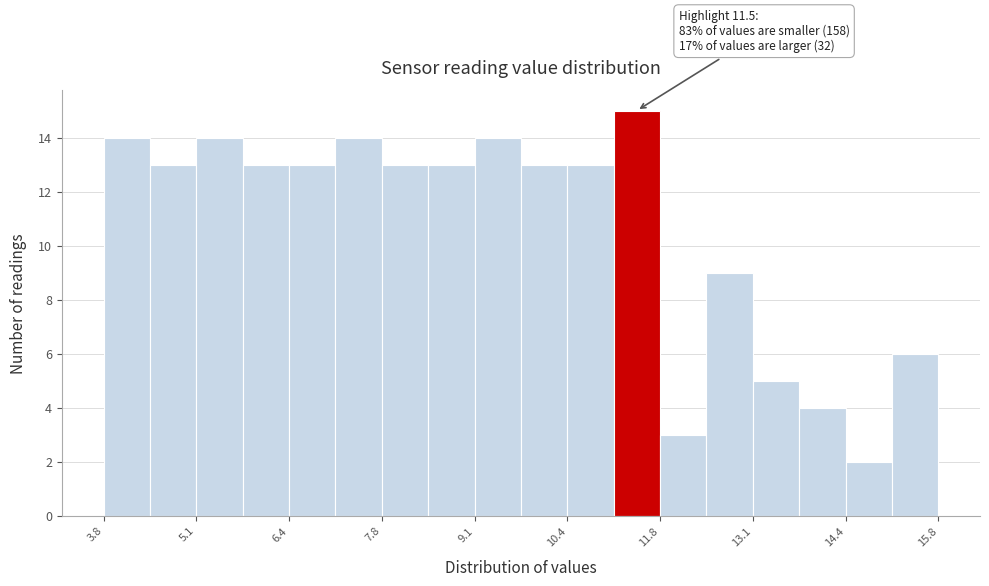

Read against the x-axis, roughly where is the centre of the tallest bar?

11.4